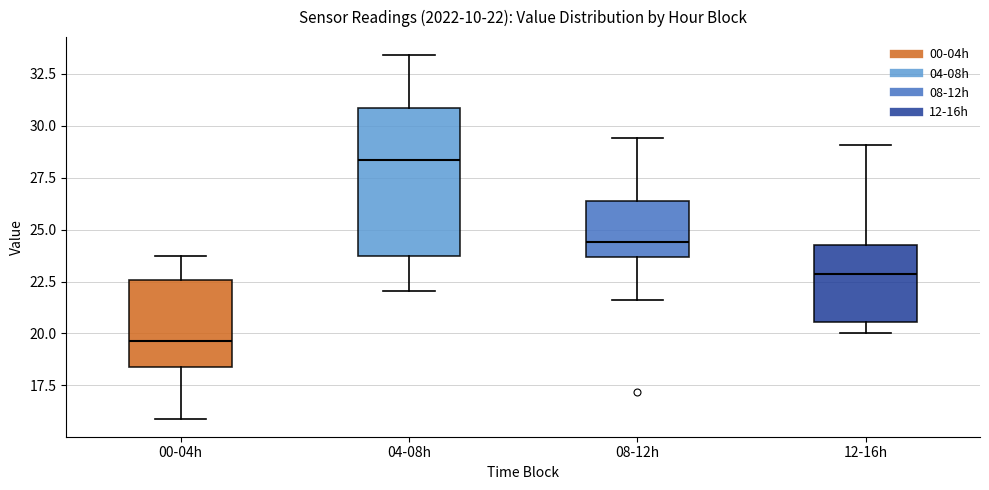

Which box is the tallest, from its lower edge to its upper edge?

04-08h